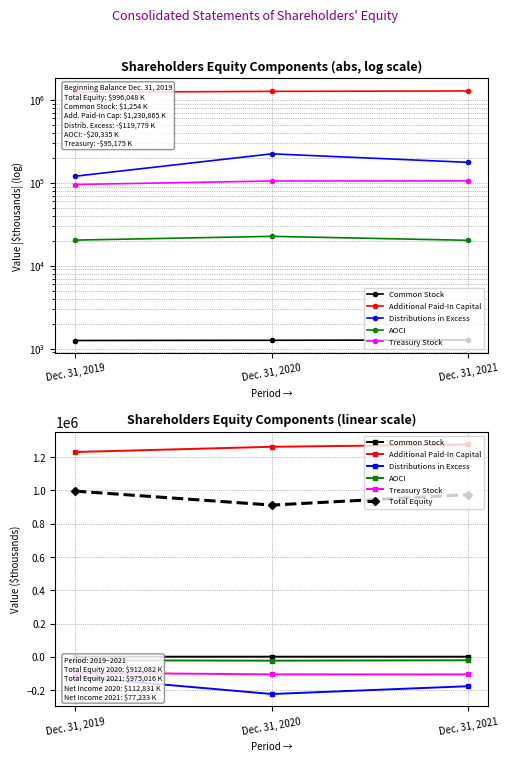

What is the value of the Treasury Stock point at the 3rd from the left?

-105099